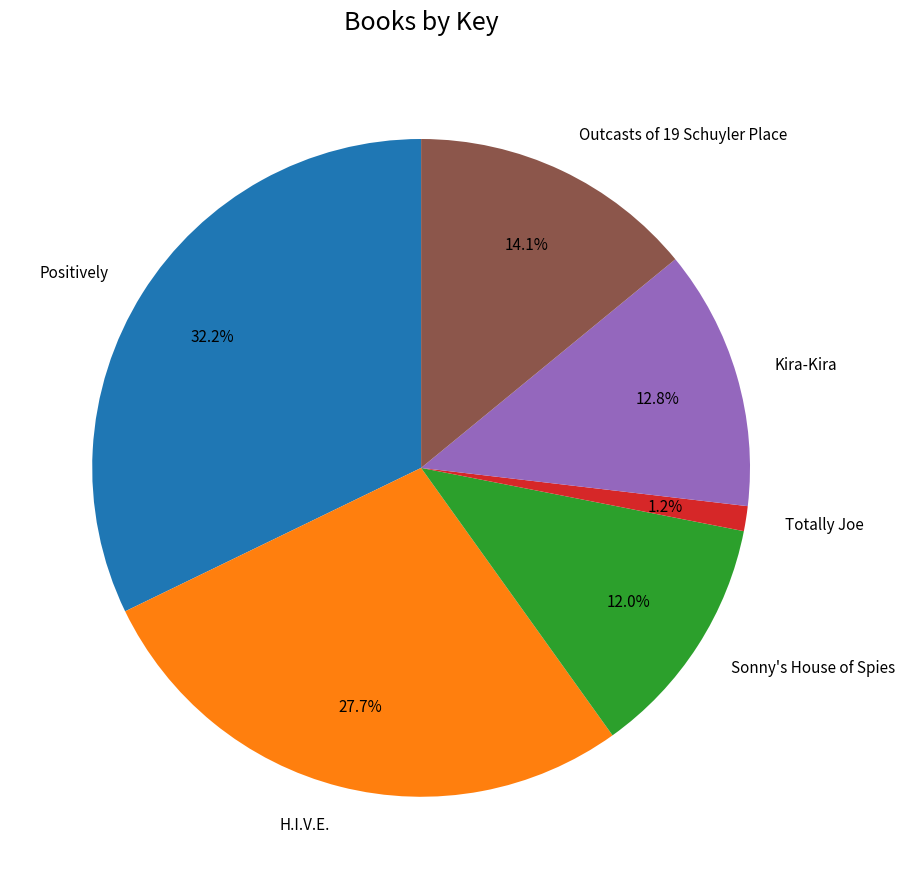

Between Kira-Kira and Outcasts of 19 Schuyler Place, which is larger?

Outcasts of 19 Schuyler Place